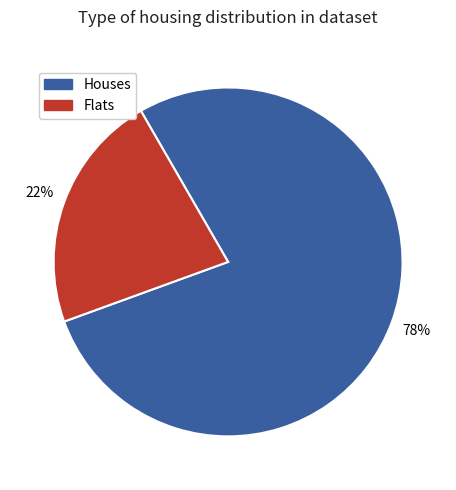

To the nearest percent, what is the average slice percentage?

50%